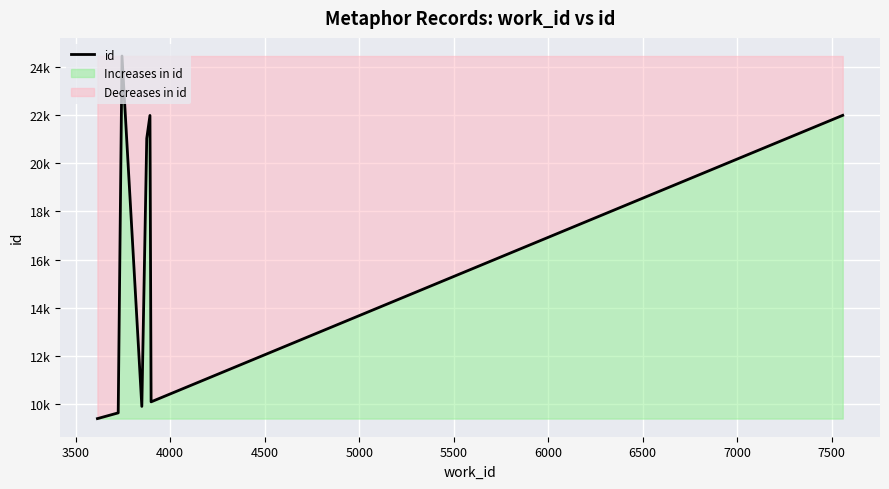

How many distinct data groups are displayed?

1